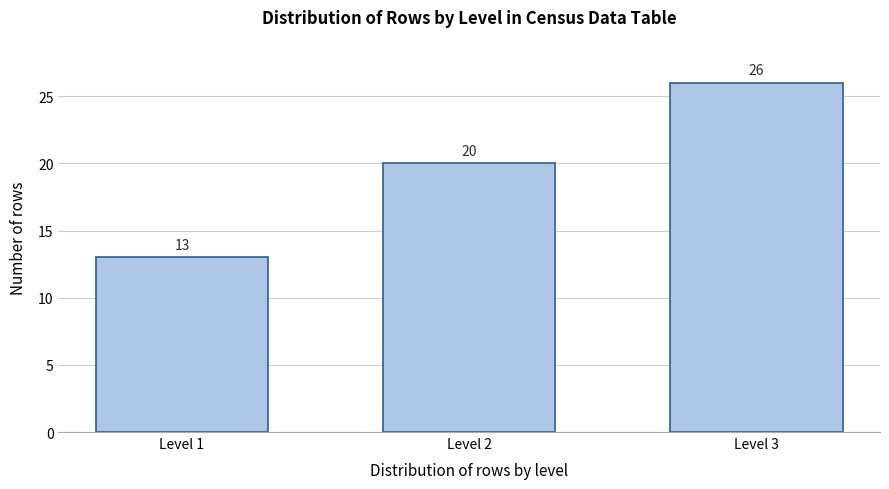

Reading right to left, extract all data points from this chart.

26	20	13